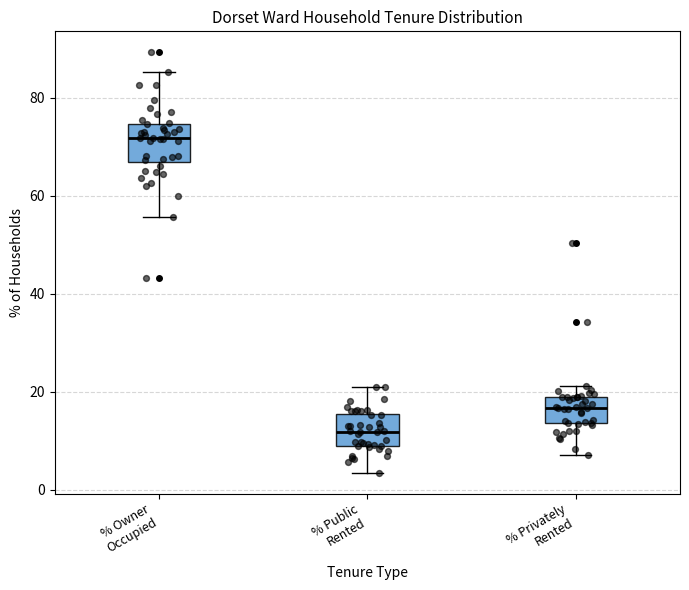

Which box's median line is the lowest?

% Public Rented